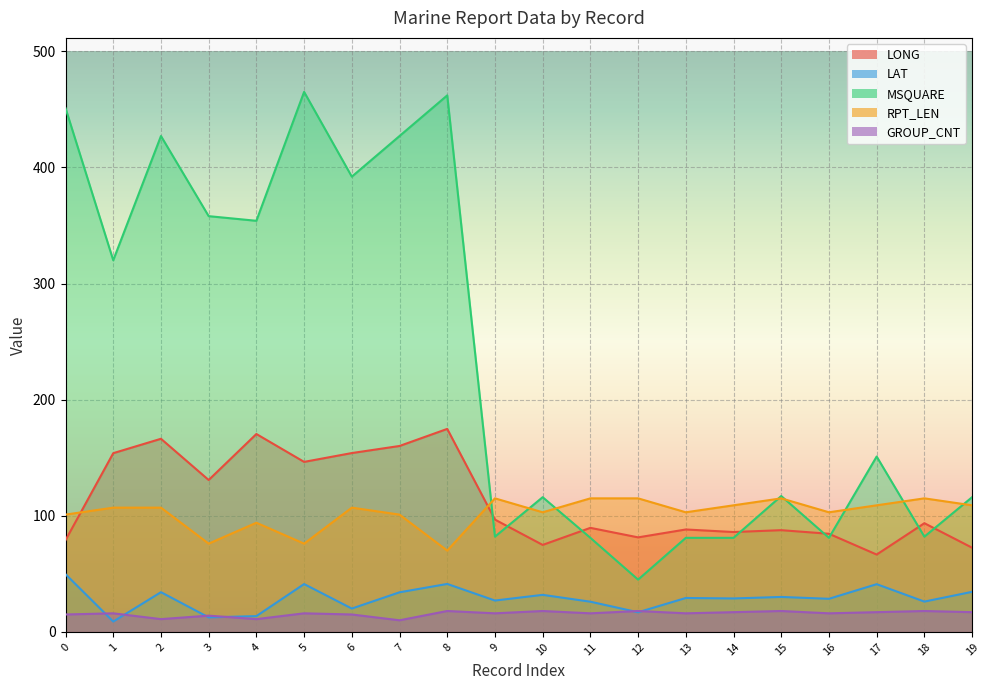

True or false: MSQUARE and LAT cross at least once.

False